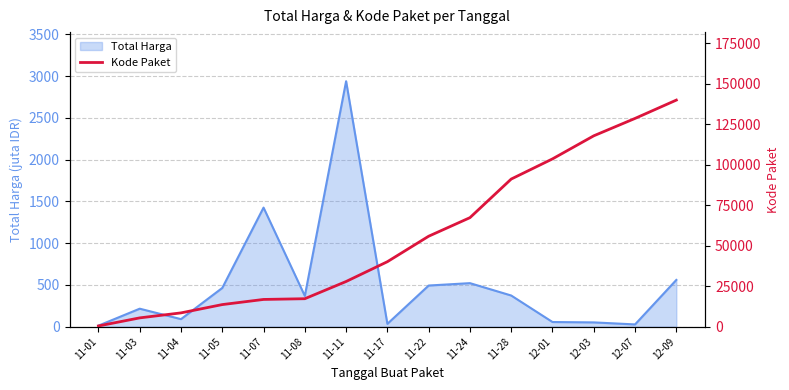

The value of Total Harga at 11-07 is 557.5. True or false?

False